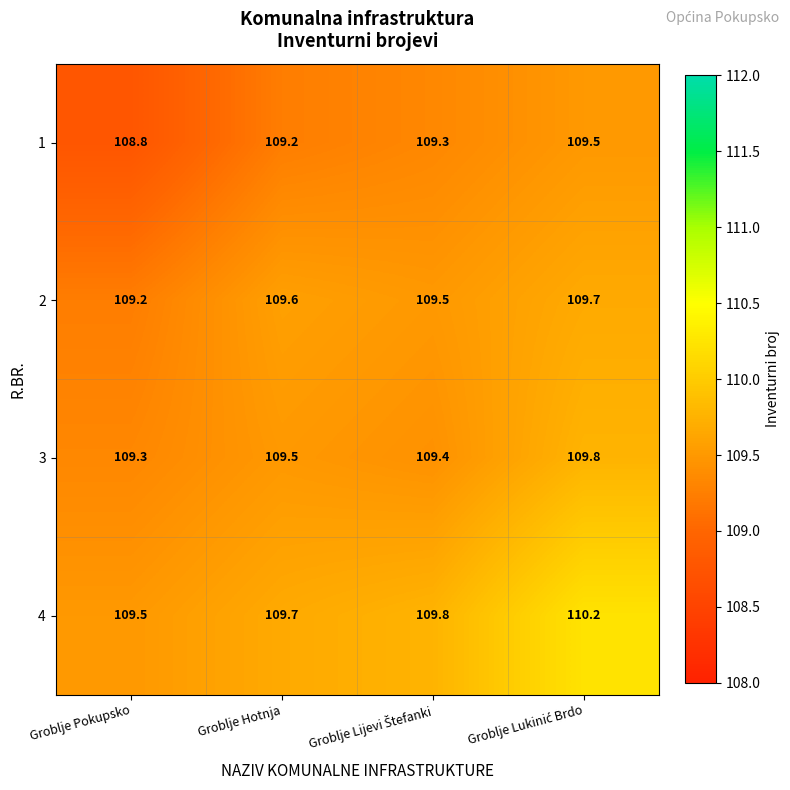

List the series in order of their peak value, highest first.

4, 3, 2, 1